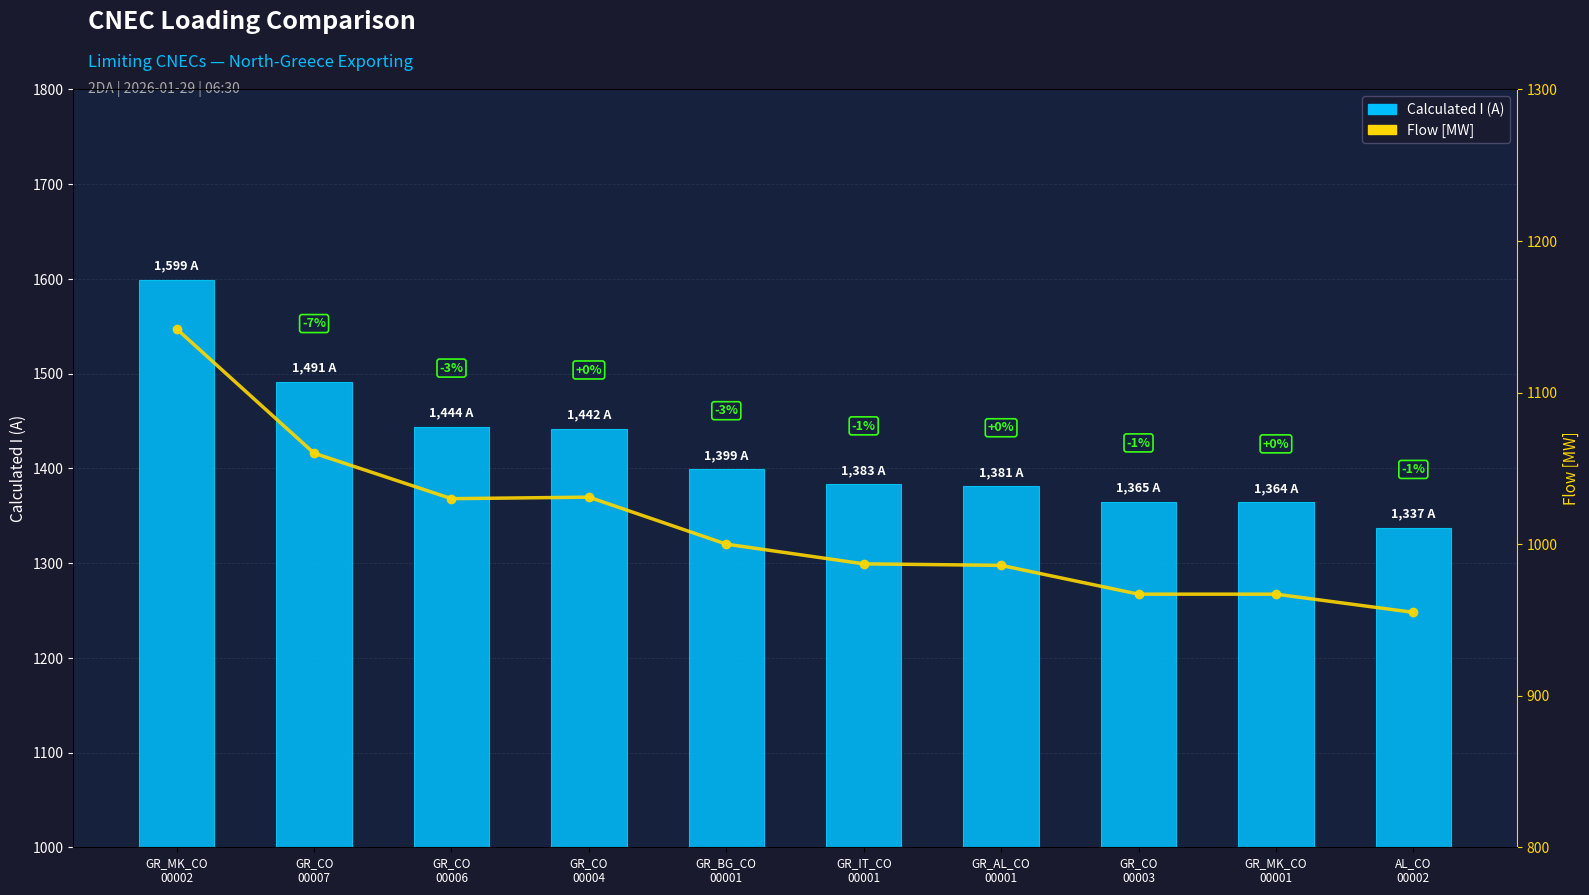

What is the total value across all series at GR_MK_CO
00001?

2331